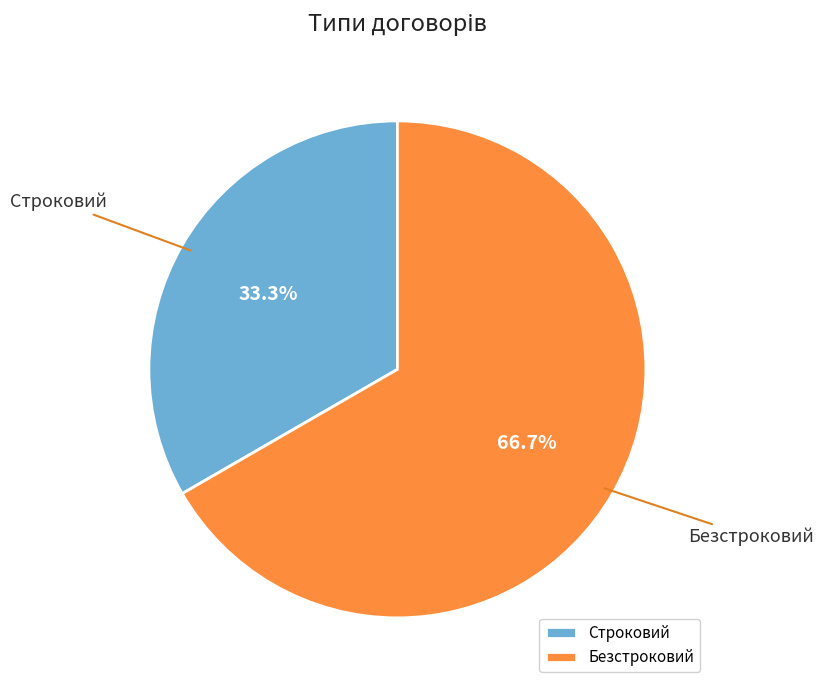

What portion of the pie excludes Безстроковий?

33.3%